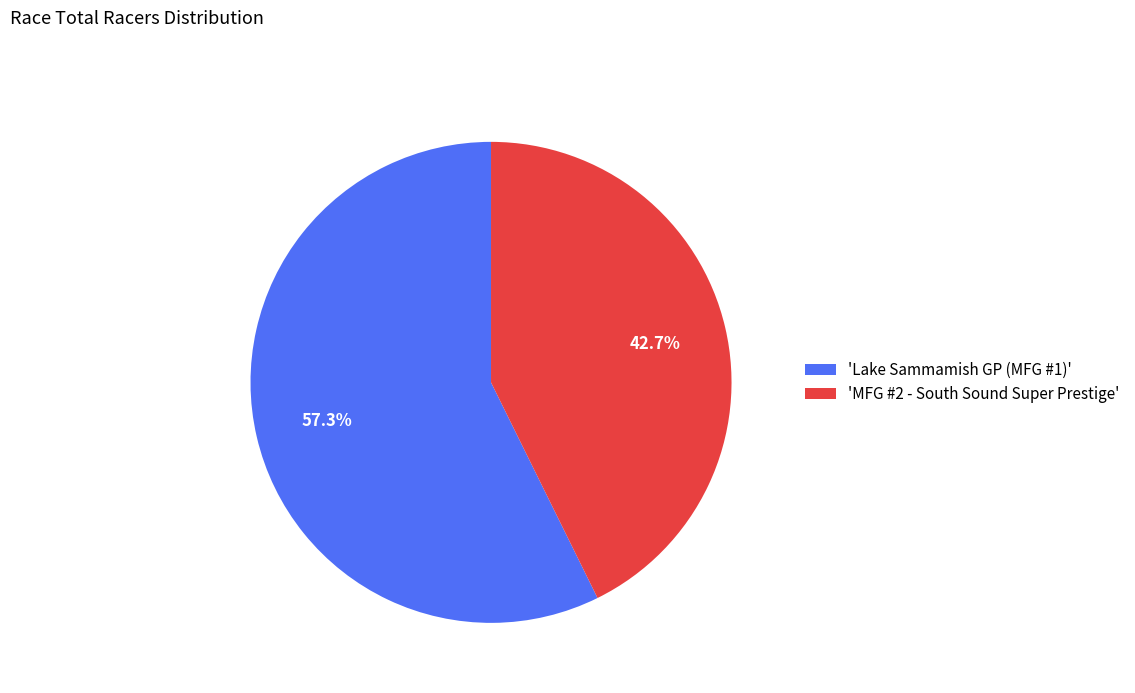

What percentage is NOT represented by 'Lake Sammamish GP (MFG #1)'?

42.7%